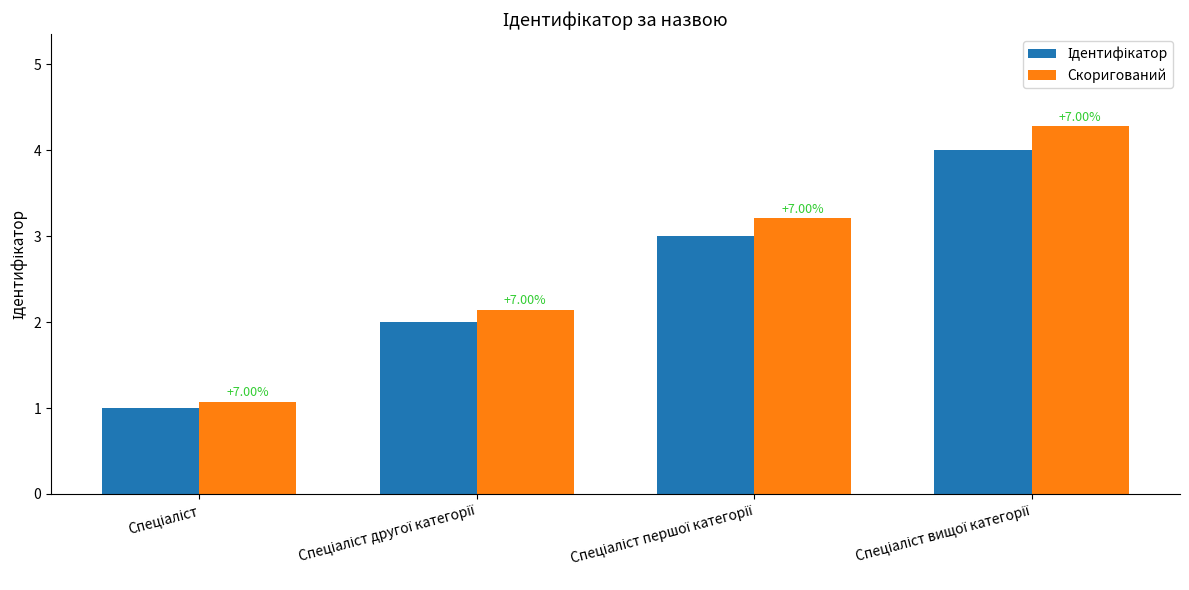

Reading left to right, list all the values displayed in this chart.

Ідентифікатор: 1.0	2.0	3.0	4.0
Скоригований: 1.1	2.1	3.2	4.3